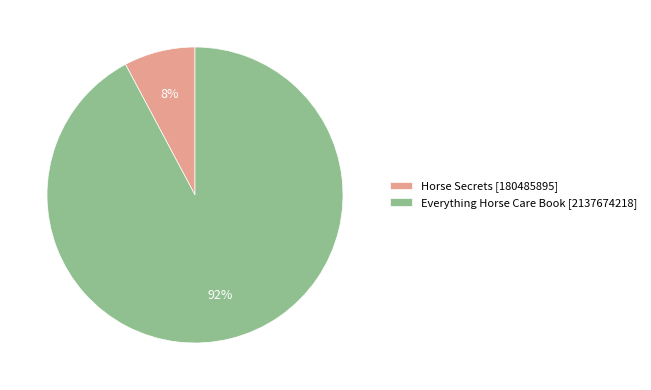

Do Everything Horse Care Book [2137674218] and Horse Secrets [180485895] together represent more than half of the pie?

Yes